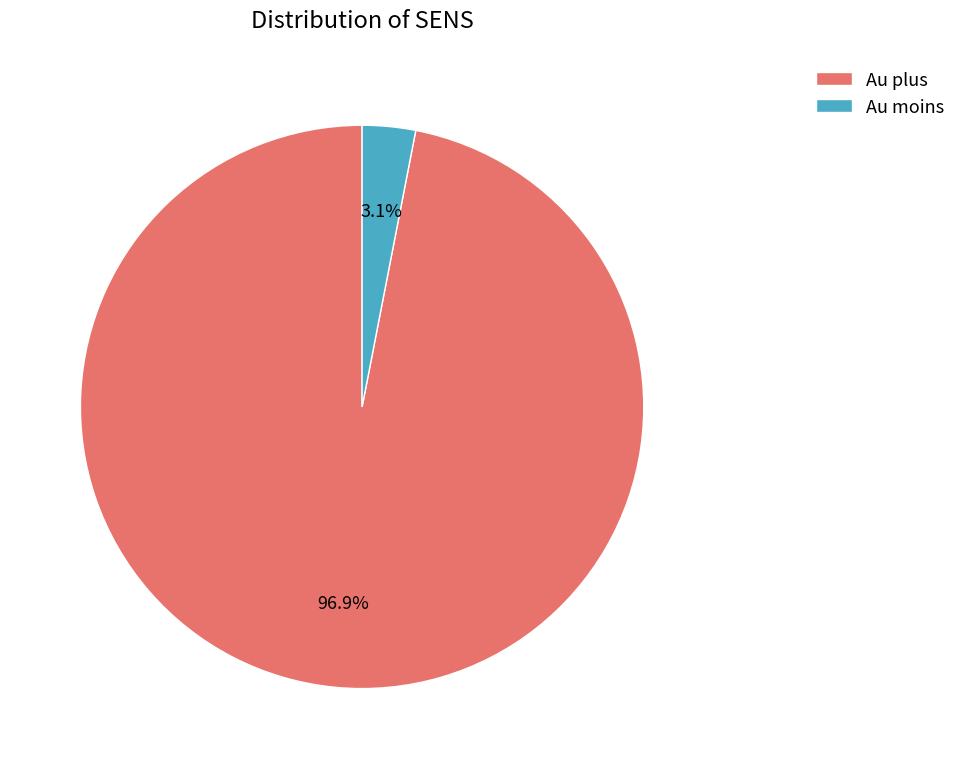

To the nearest percent, what is the average slice percentage?

50%